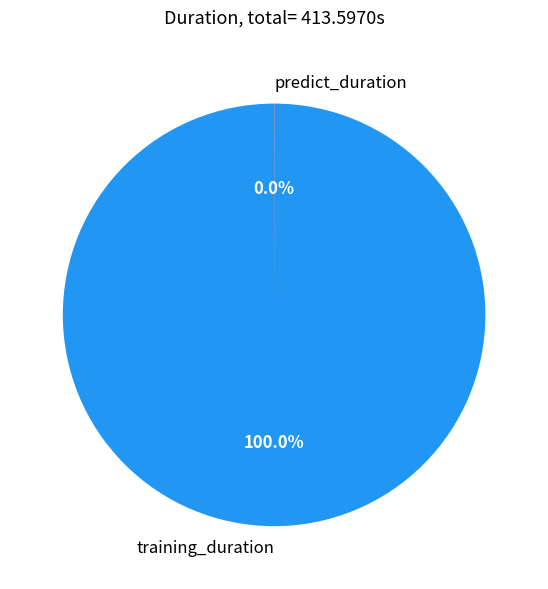

To the nearest percent, what is the difference between the largest and smallest slice percentages?

100%